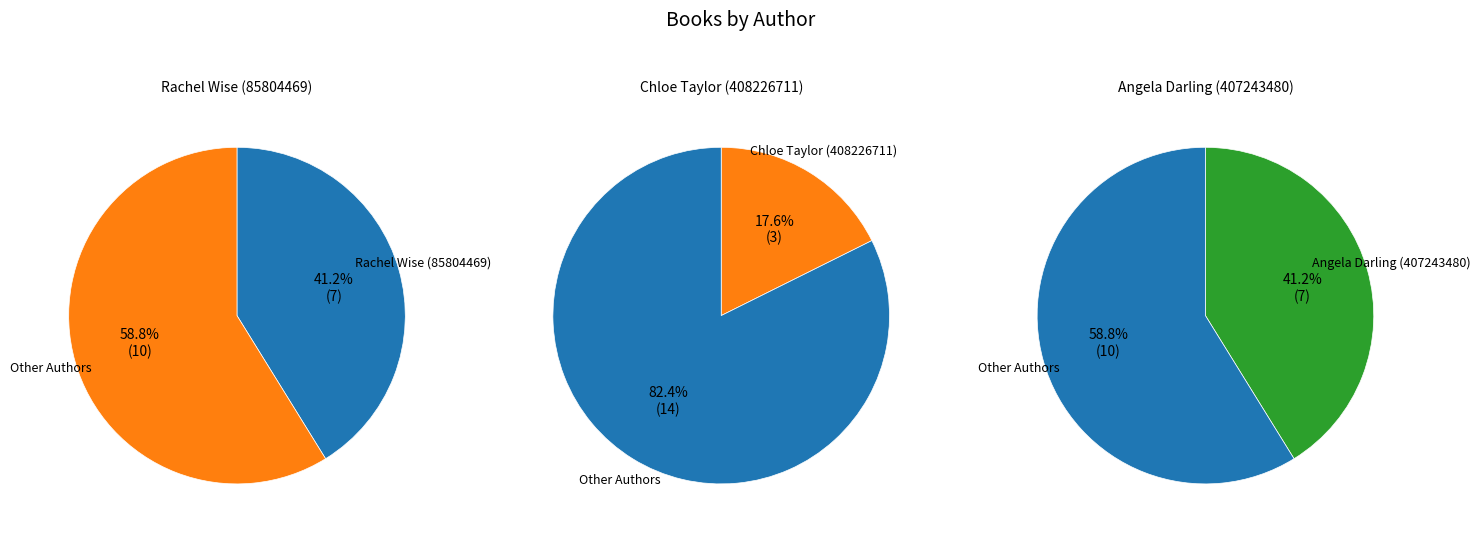

To the nearest percent, what is the average slice percentage?

33%